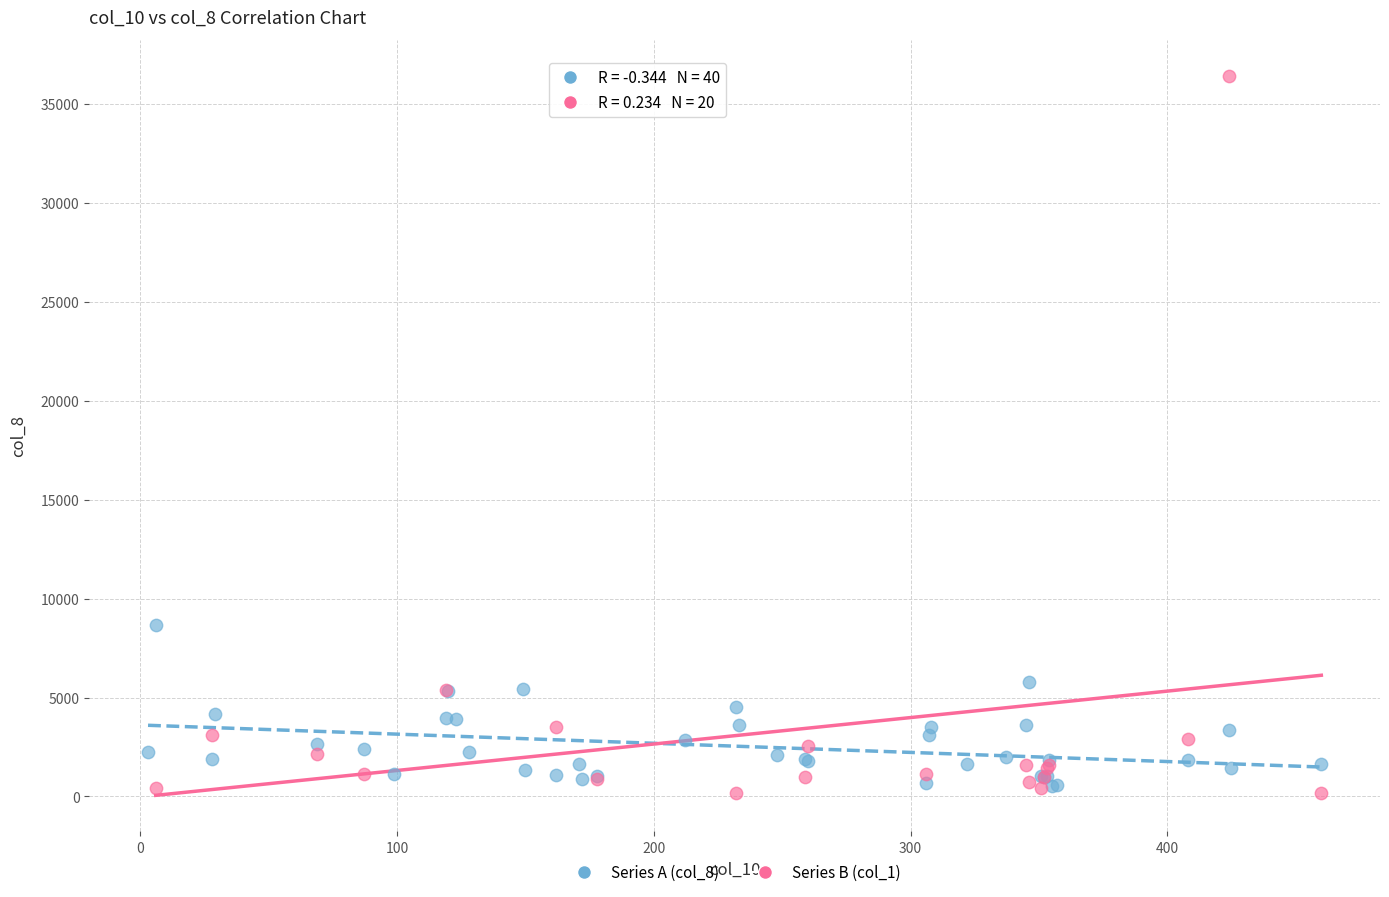

Which series contains the highest Y value?

Series B (col_1)